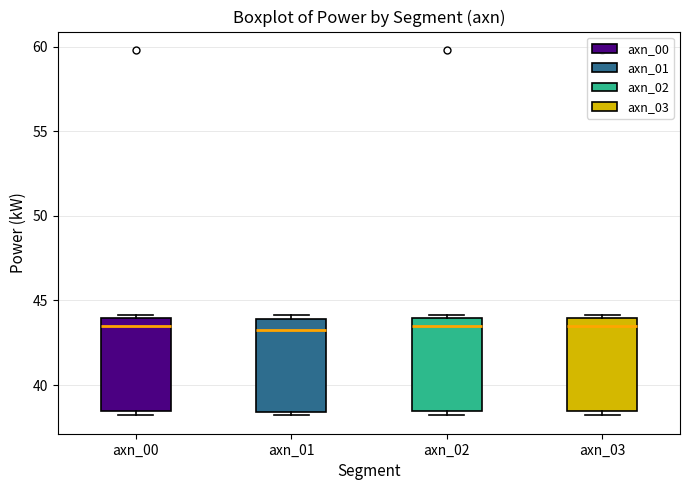

Where does the median line of the box for axn_01 sit on the y-axis? The values are not printed on the chart, so give them approximately, as read against the axis.

43.0